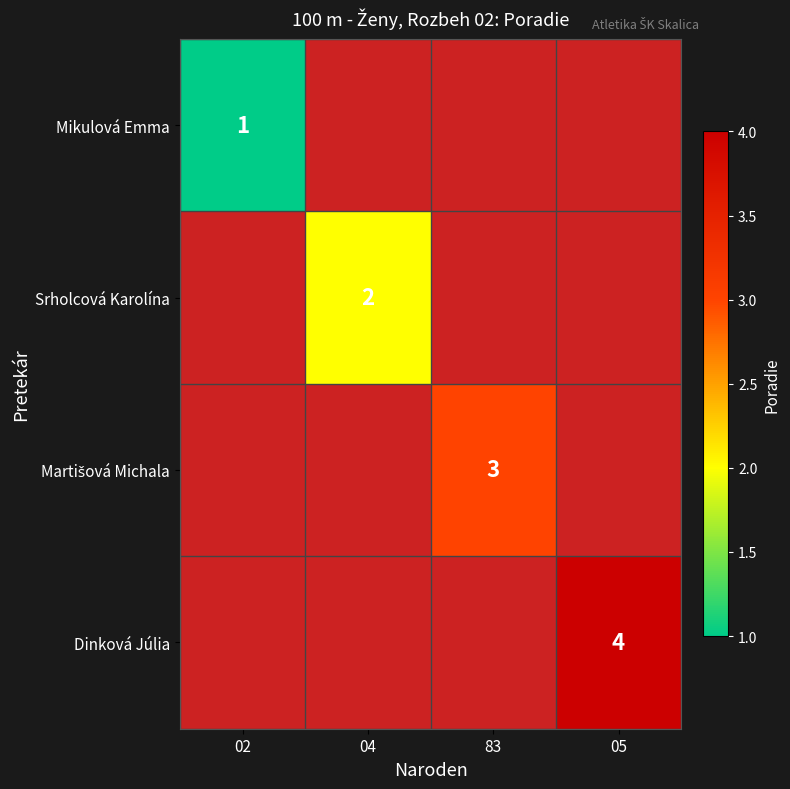

Which has a higher value, 83 or 02?

02